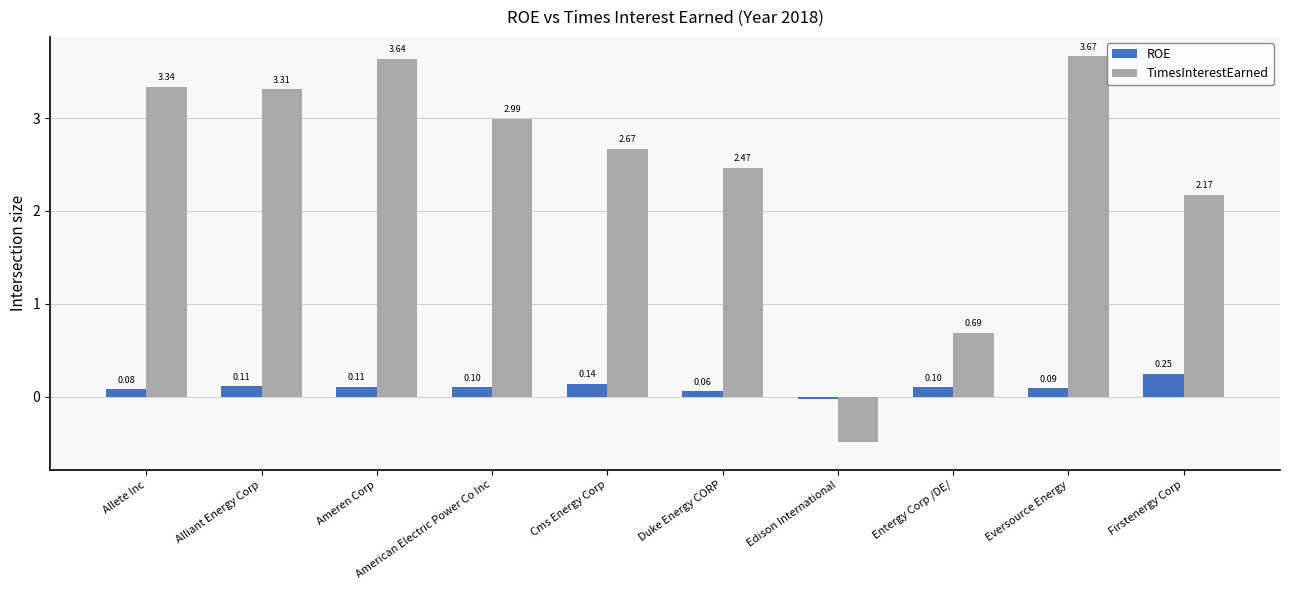

At which category does the chart reach its peak across all series?

Eversource Energy